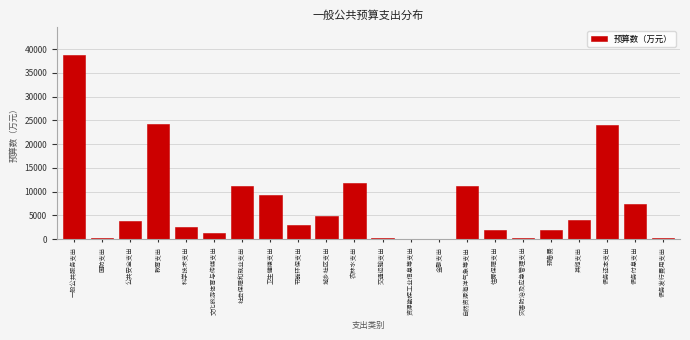

Where is the data nearest to the value 19451?

债务还本支出